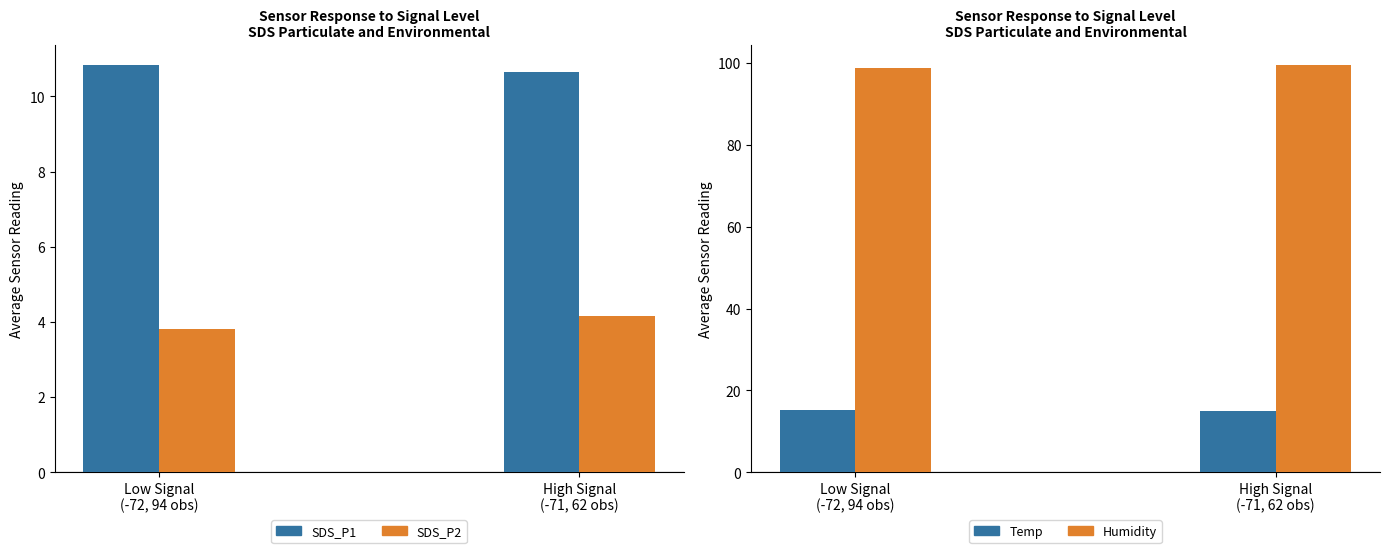

What is the sum of all SDS_P1 values?

21.5